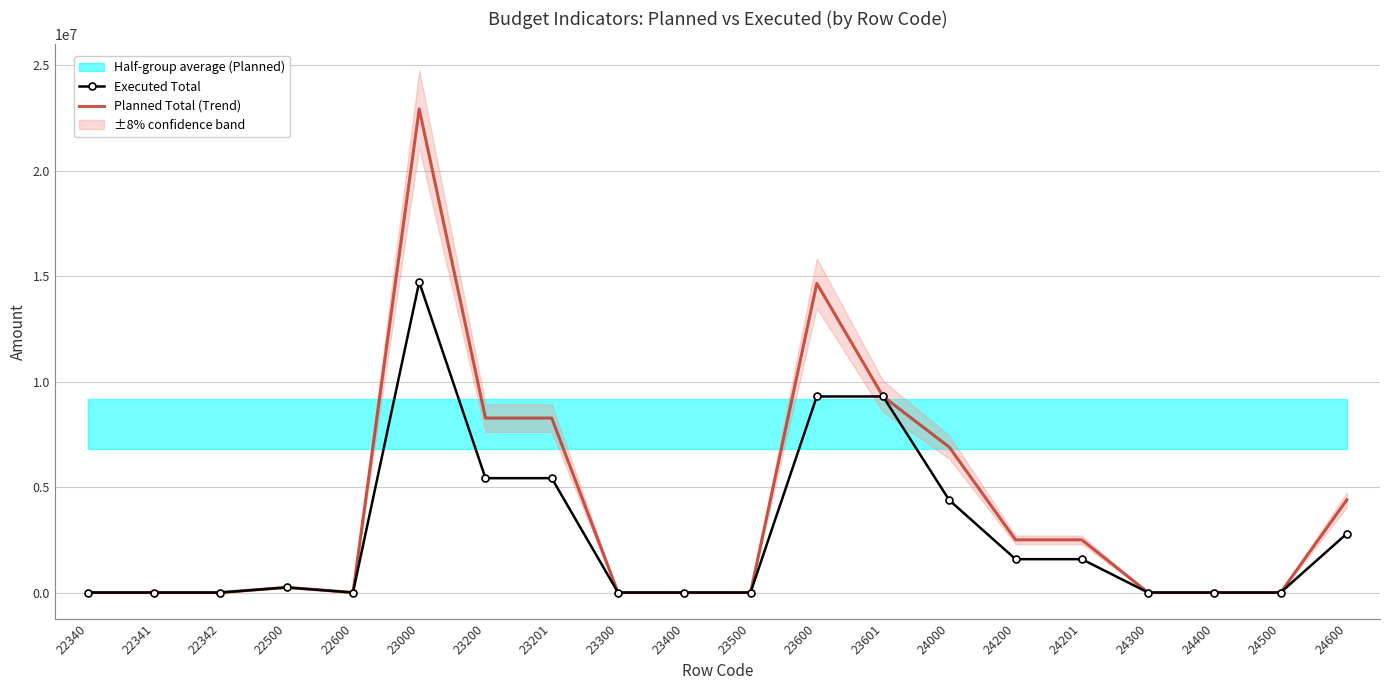

Reading right to left, transcribe all the data shown in this chart.

Executed Total: 2794731.4	0.0	0.0	0.0	1581221.3	1581221.3	4375952.7	9296120.5	9296120.5	0.0	0.0	0.0	5422150.2	5422150.2	14718270.8	0.0	241960.0	0.0	0.0	0.0
Planned Total (Trend): 4395700.0	0.0	0.0	0.0	2497900.0	2497900.0	6893600.0	9296120.5	14657800.0	0.0	0.0	0.0	8270900.0	8270900.0	22928700.0	0.0	243190.0	0.0	0.0	0.0